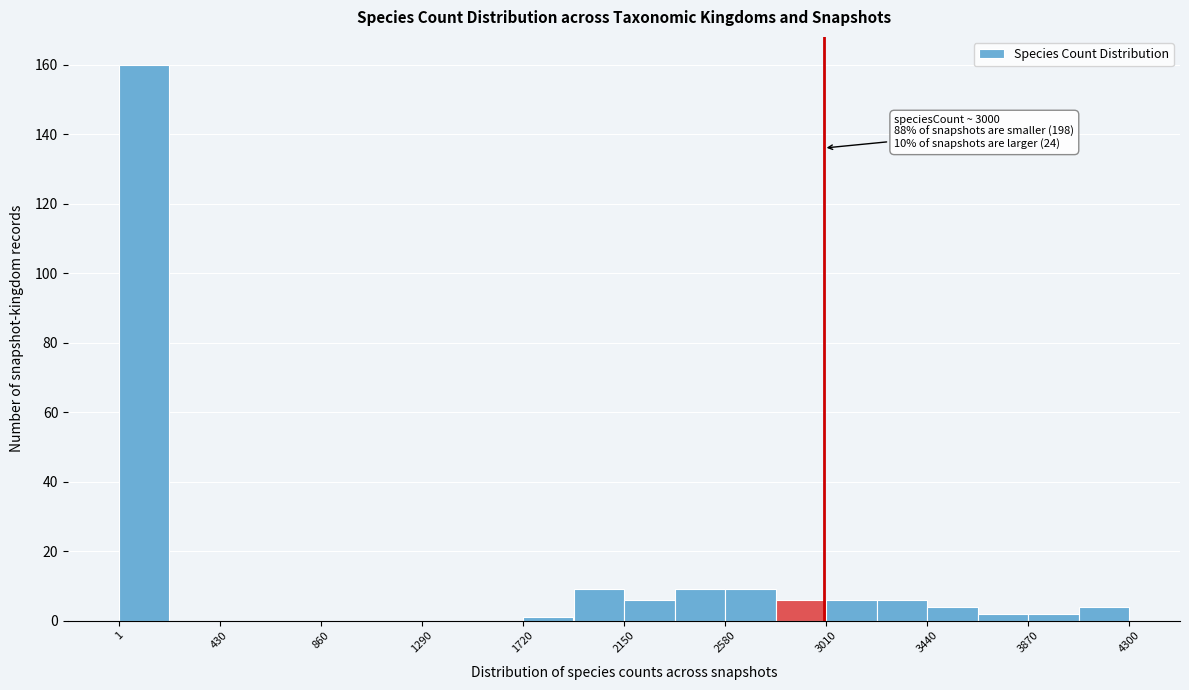

Which range on the x-axis has the tallest bar?

0 to 200